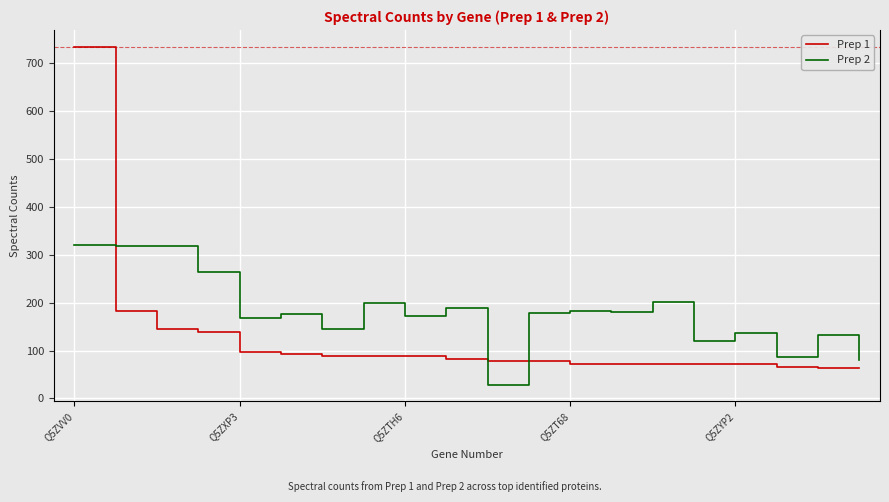

What is the sum of all Prep 2 values?

3602